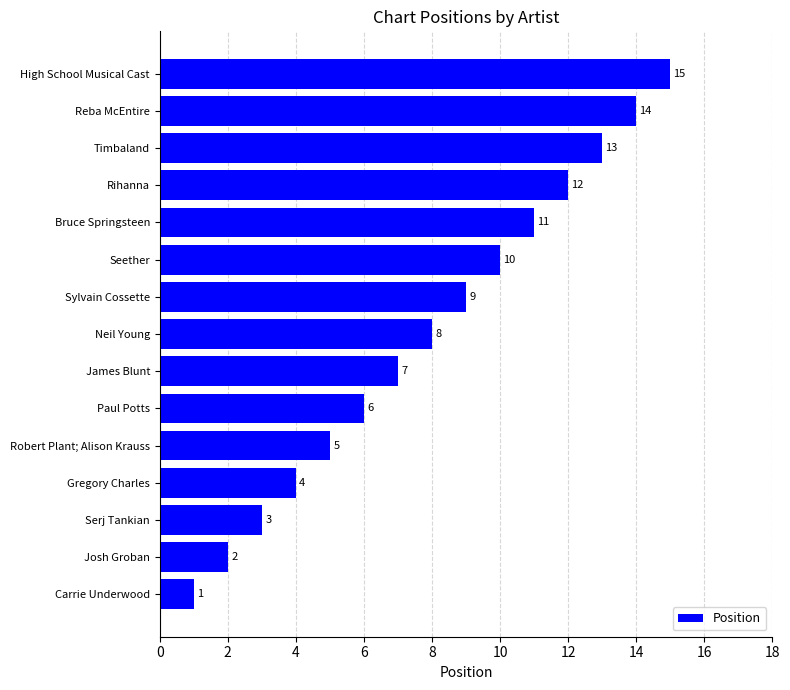

Are the bars grouped side by side (vs. stacked)?

No